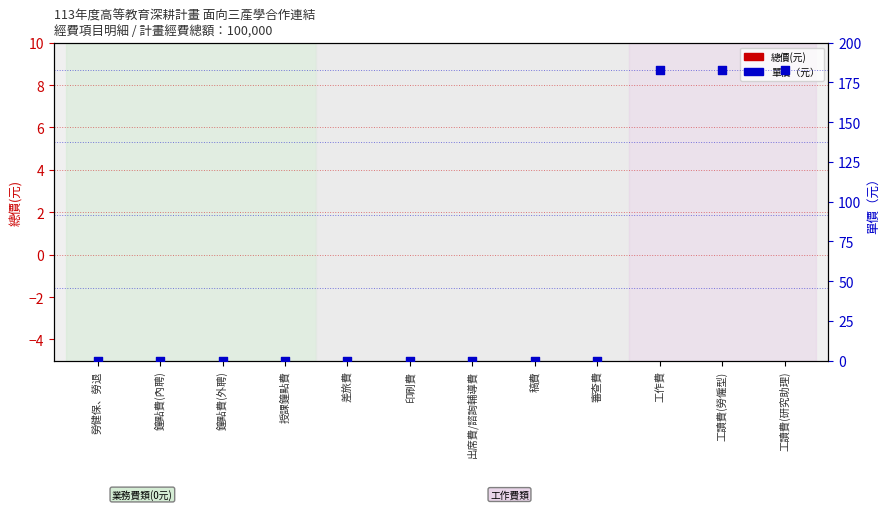

What are all the series names shown in the legend?

總價(元), 單價（元）